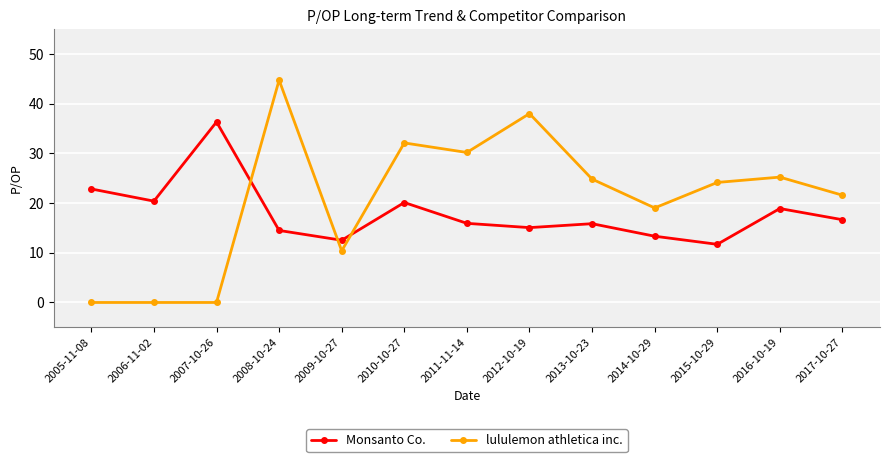

What is the total value across all series at 2016-10-19?

44.1